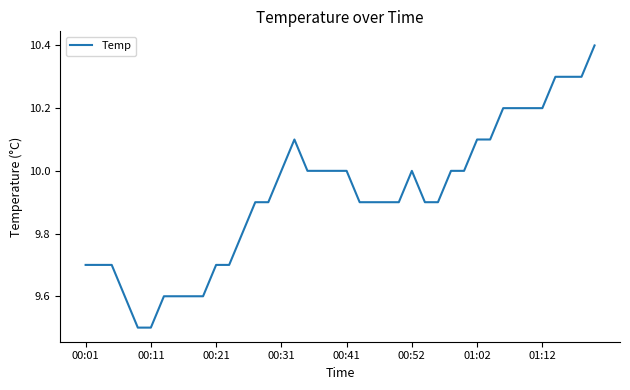

What is the minimum value shown in the chart?

9.5